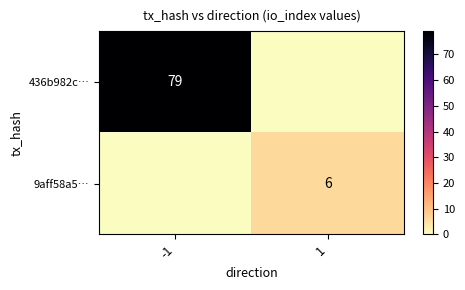

What is the average value of the 9aff58a5… series?

3